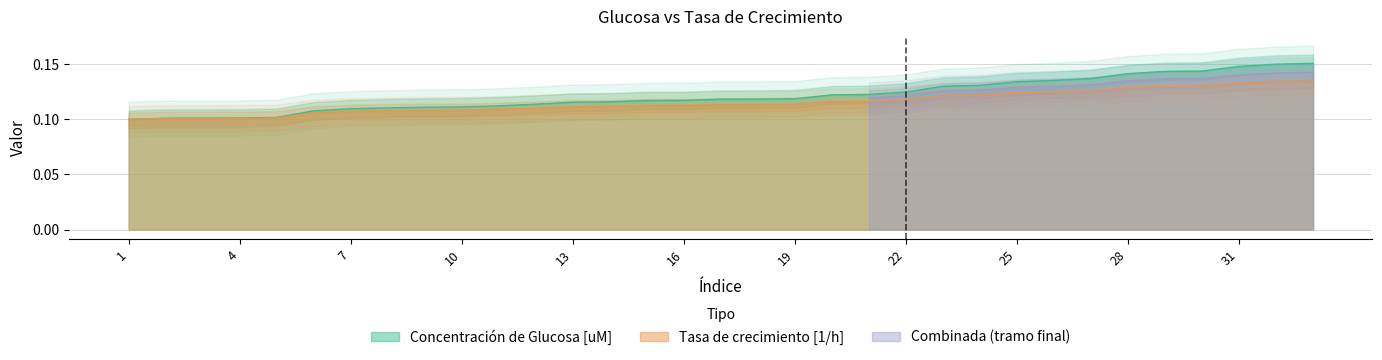

Reading right to left, extract all data points from this chart.

Concentración de Glucosa [uM]: 0.2	0.2	0.1	0.1	0.1	0.1	0.1	0.1	0.1	0.1	0.1	0.1	0.1	0.1	0.1	0.1	0.1	0.1	0.1	0.1	0.1	0.1	0.1	0.1	0.1	0.1	0.1	0.1	0.1	0.1	0.1	0.1	0.1
Tasa de crecimiento [1/h]: 0.1	0.1	0.1	0.1	0.1	0.1	0.1	0.1	0.1	0.1	0.1	0.1	0.1	0.1	0.1	0.1	0.1	0.1	0.1	0.1	0.1	0.1	0.1	0.1	0.1	0.1	0.1	0.1	0.1	0.1	0.1	0.1	0.1